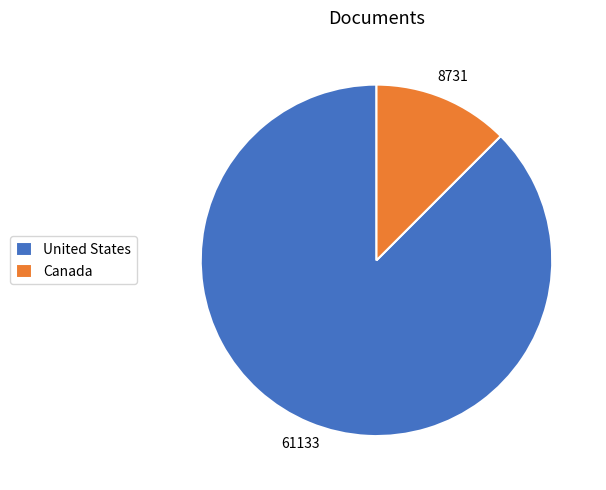

What is the smallest slice in the pie chart?

Canada